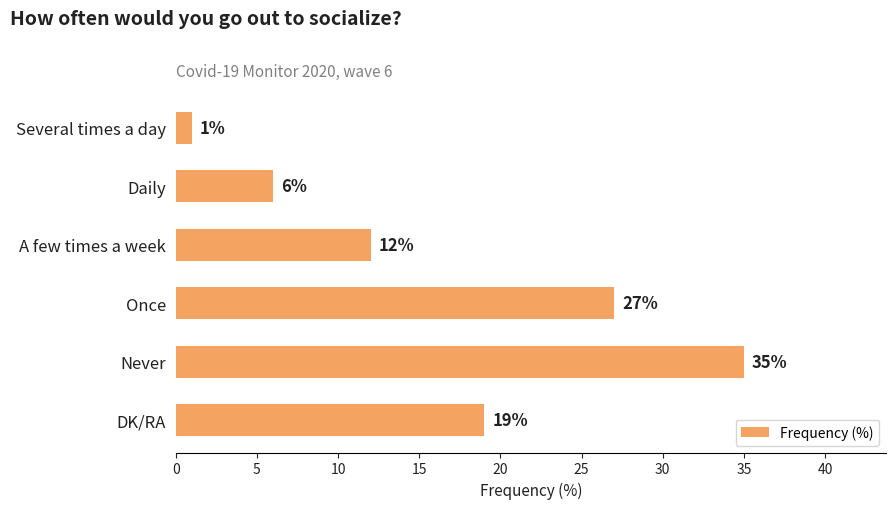

What is the label of the 1st bar from the bottom?

DK/RA